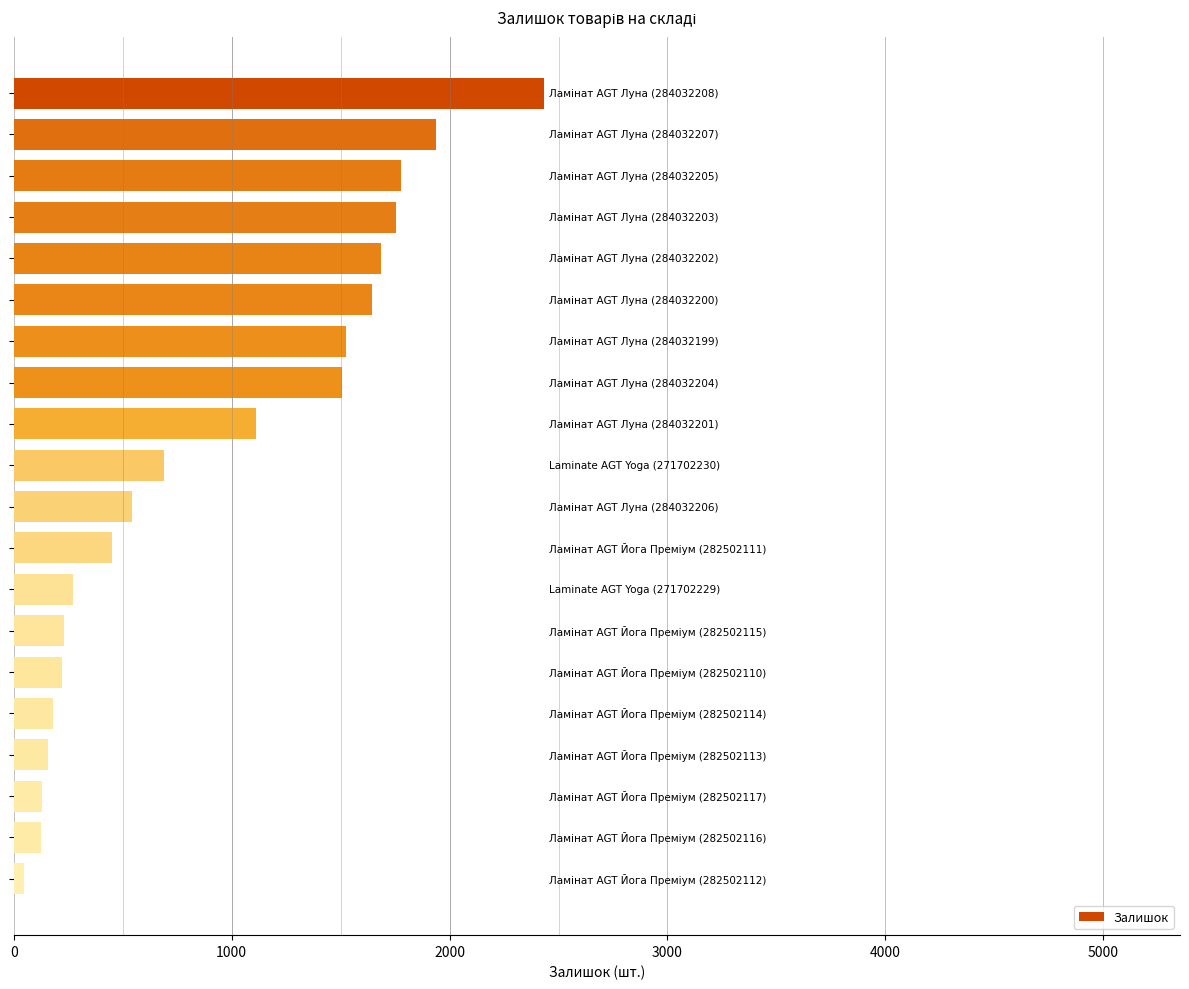

What is the greatest value displayed?

2433